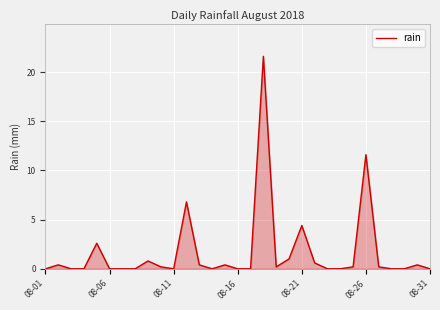

What is the difference between the maximum and minimum values?

21.6